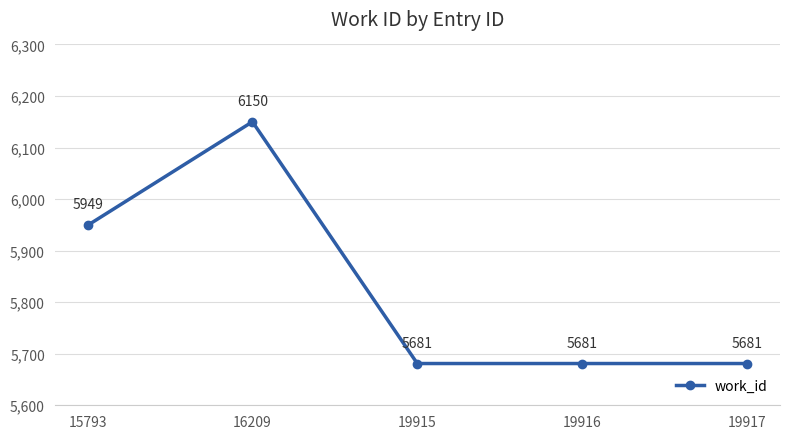

True or false: the data shows 5949 at 15793.

True